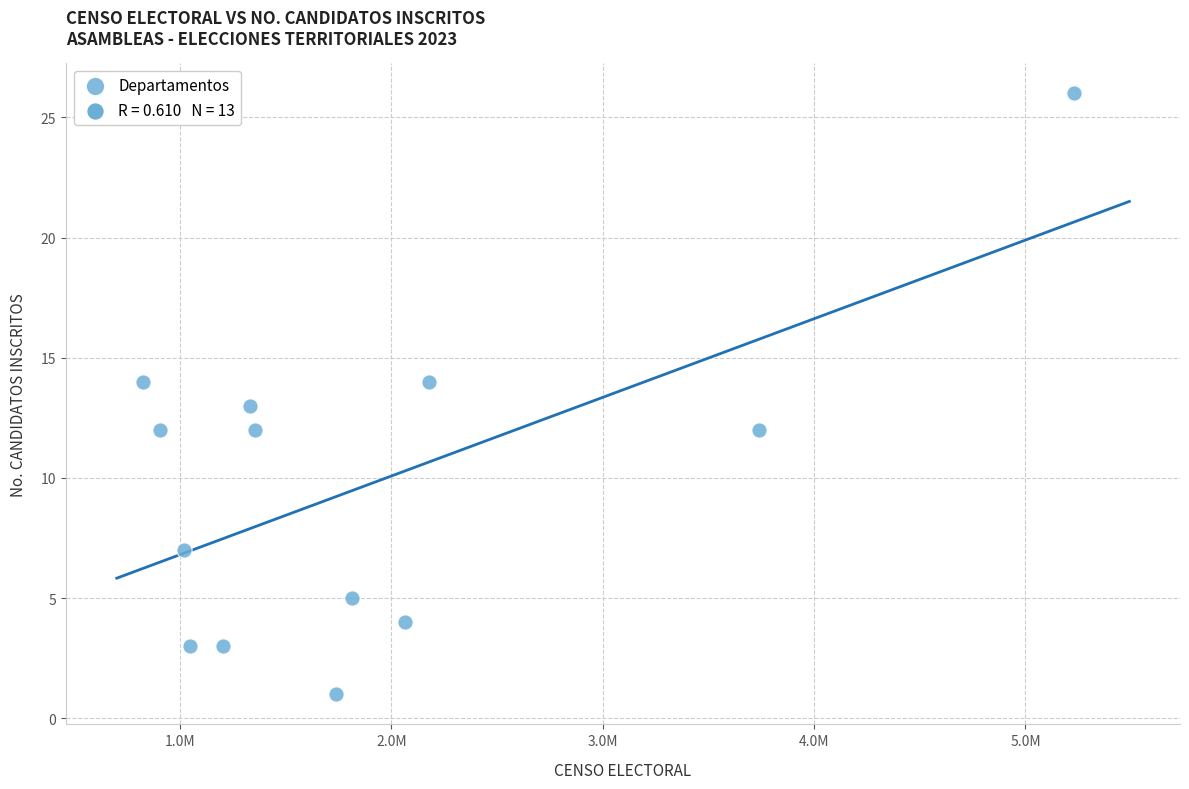

What is the range of Y values (max minus min)?

25